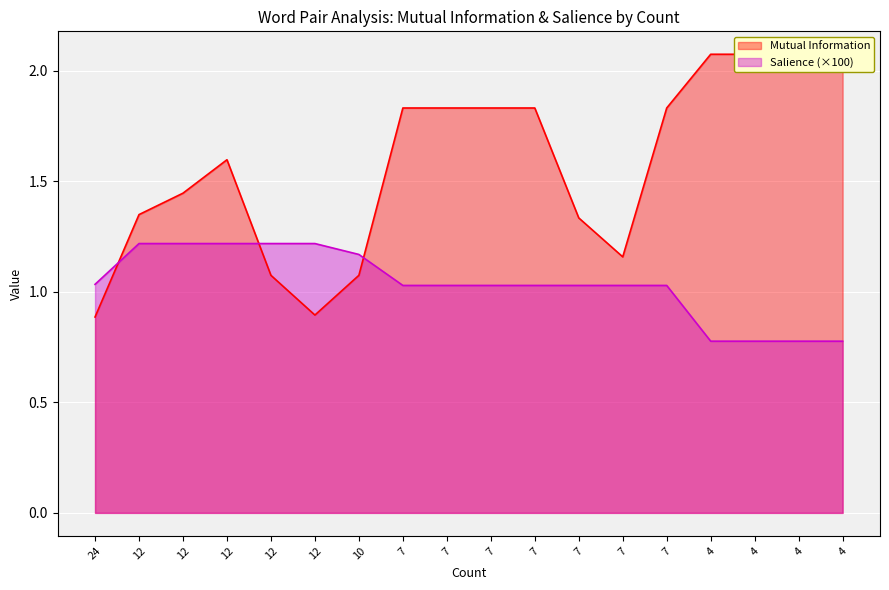

What is the minimum value for Salience?

0.8